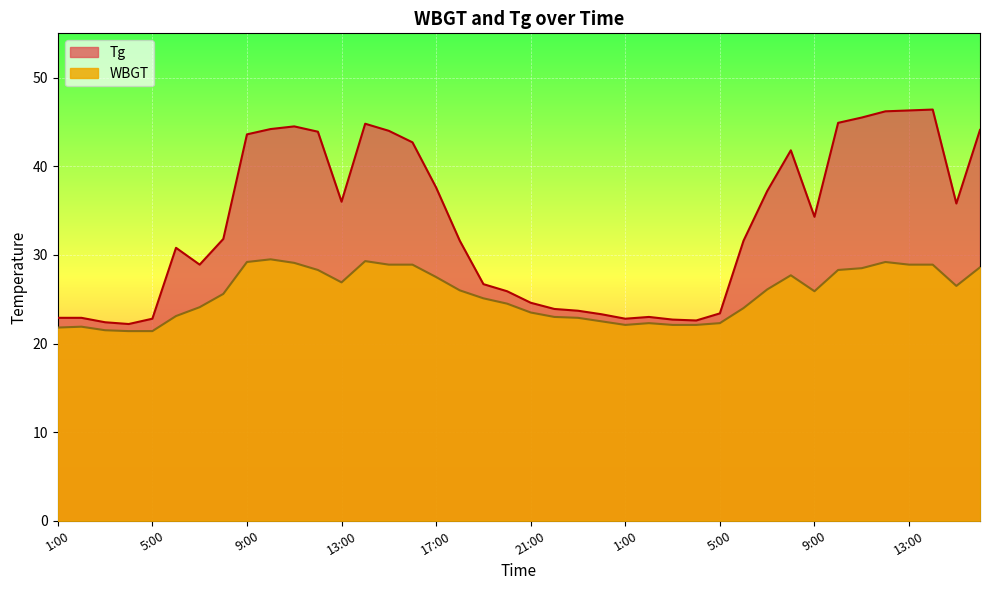

At which category does Tg reach its first local valley?

4:00